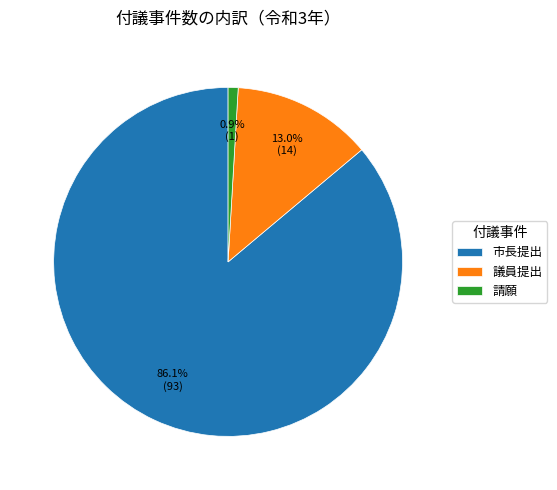

Do 請願 and 市長提出 together represent more than half of the pie?

Yes